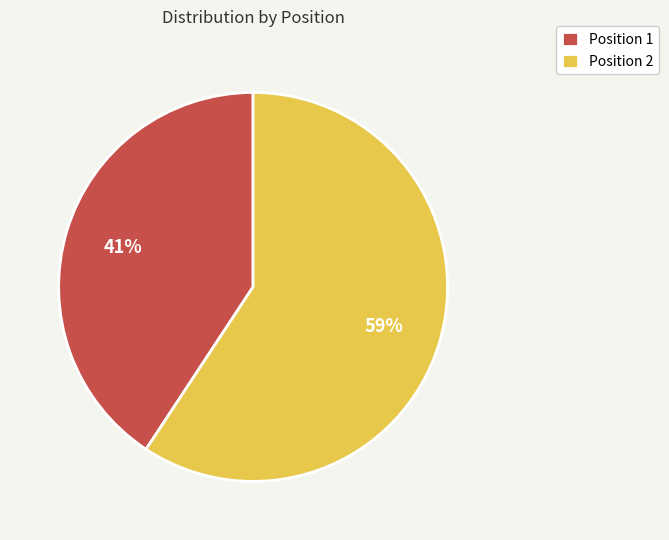

Does any single category account for the majority?

Yes